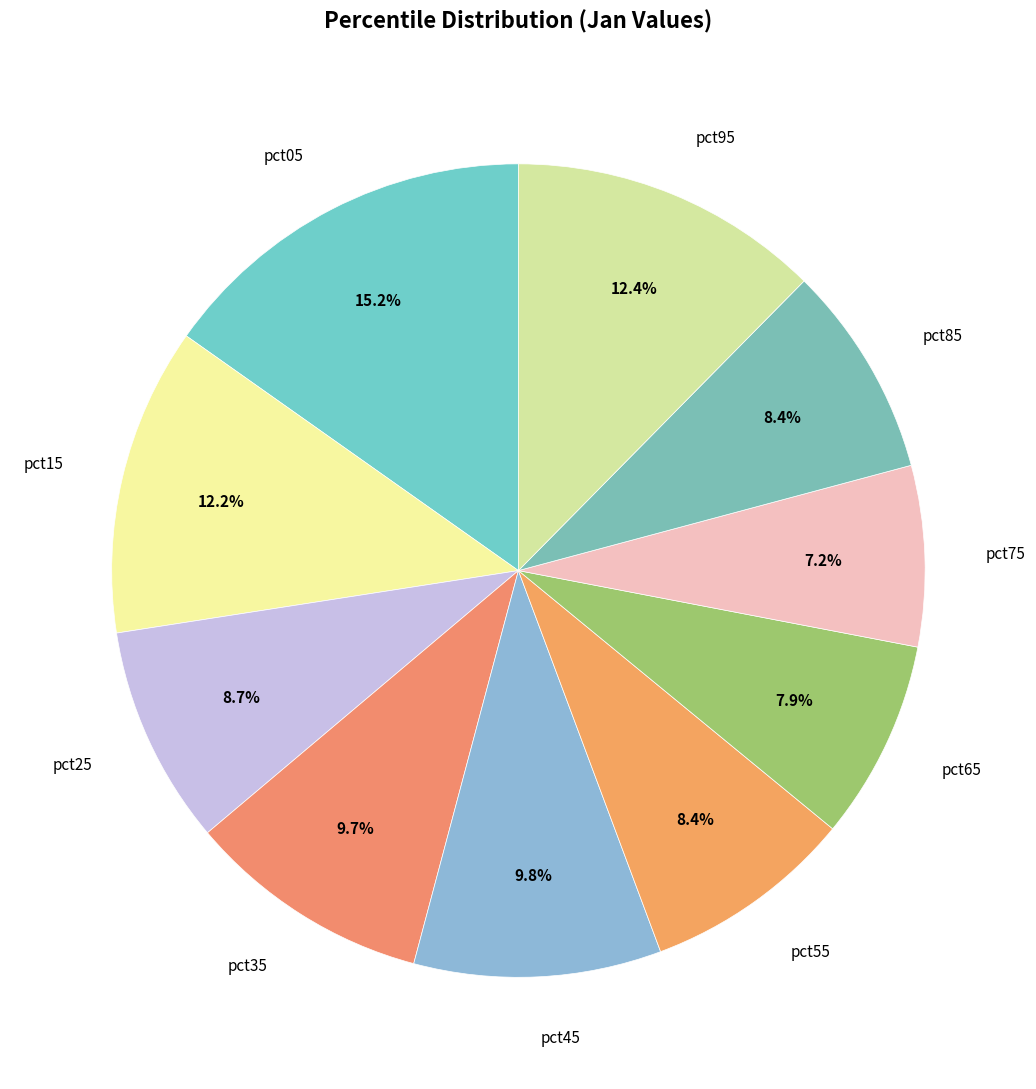

To the nearest percent, what is the difference between the pct95 and pct25 slice percentages?

4%